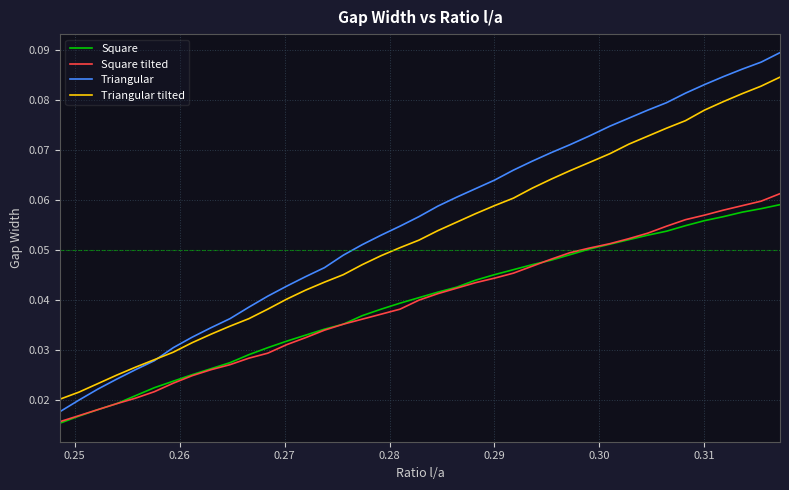

What is the sum of all Square values?

1.5